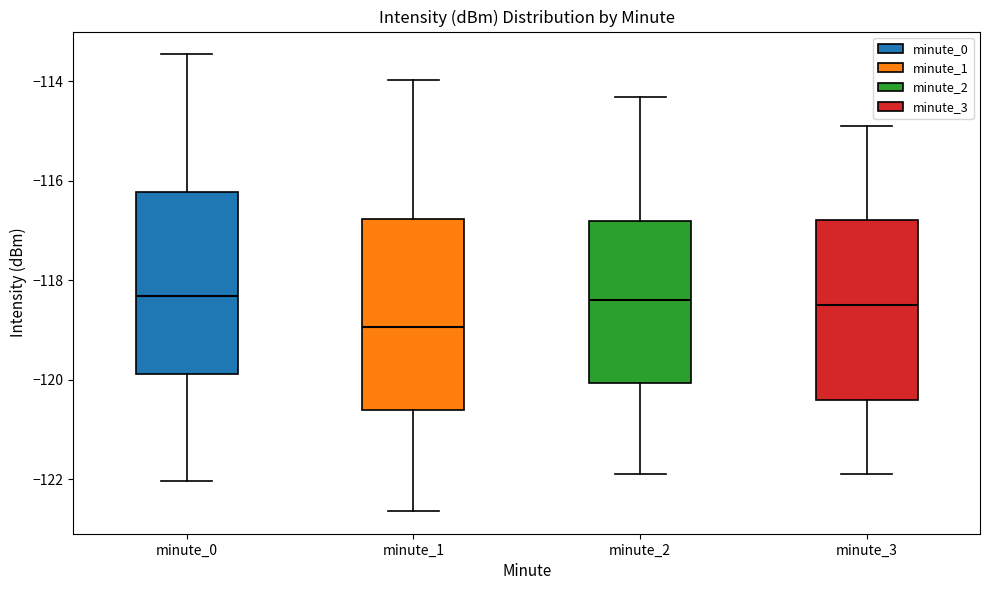

Comparing the boxes themselves (not the whiskers), which one is the tallest?

minute_1